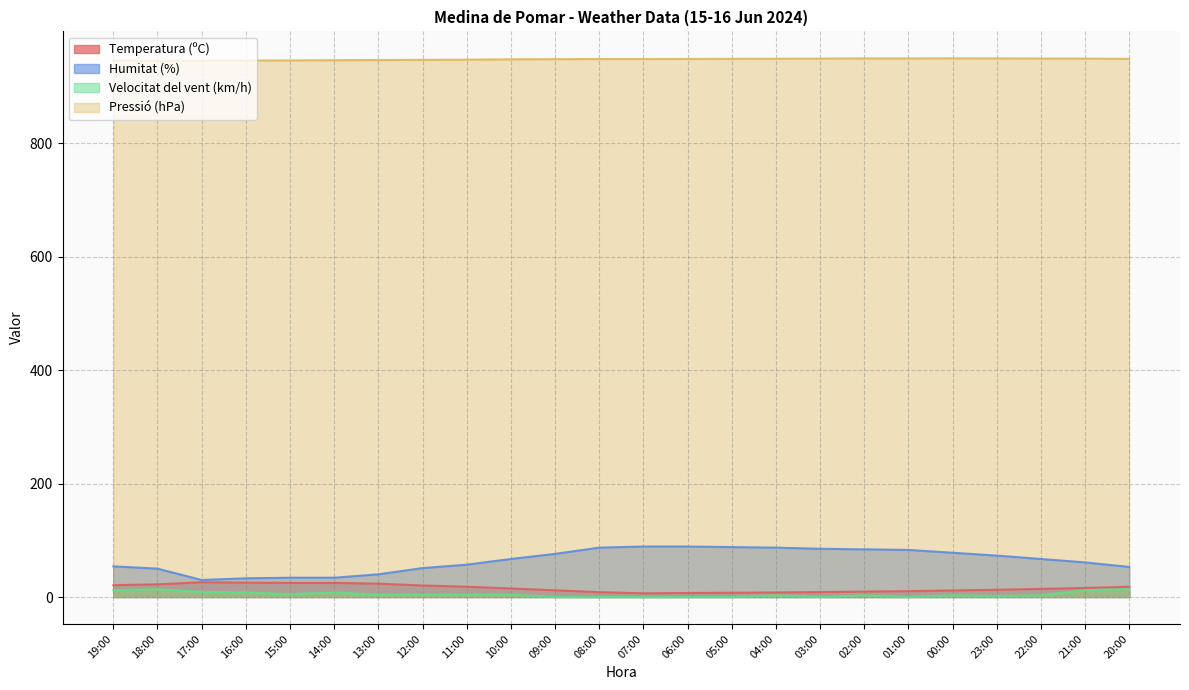

Which series has the widest spread of values?

Humitat (%)